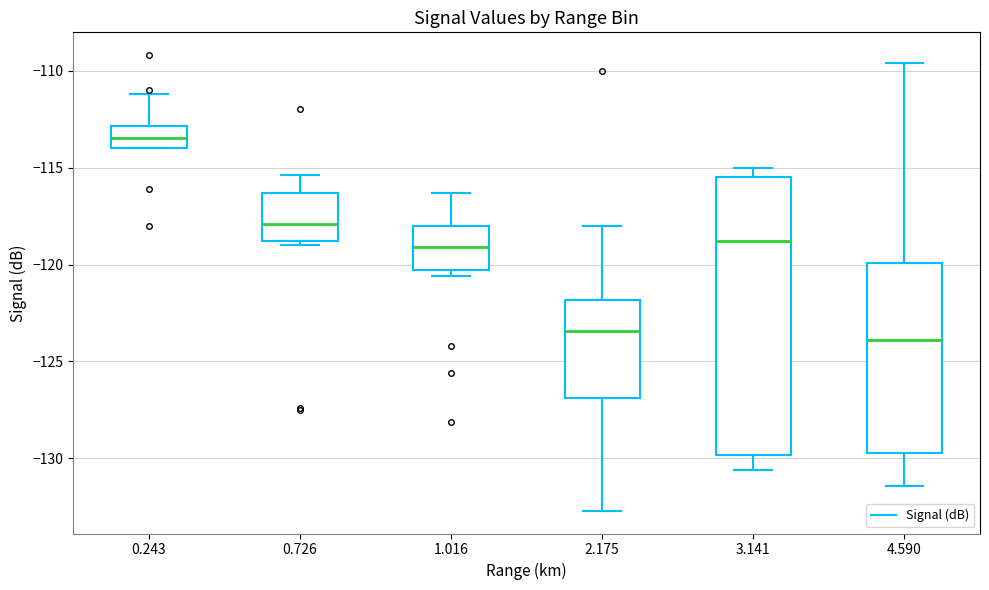

Comparing the boxes themselves (not the whiskers), which one is the tallest?

3.141